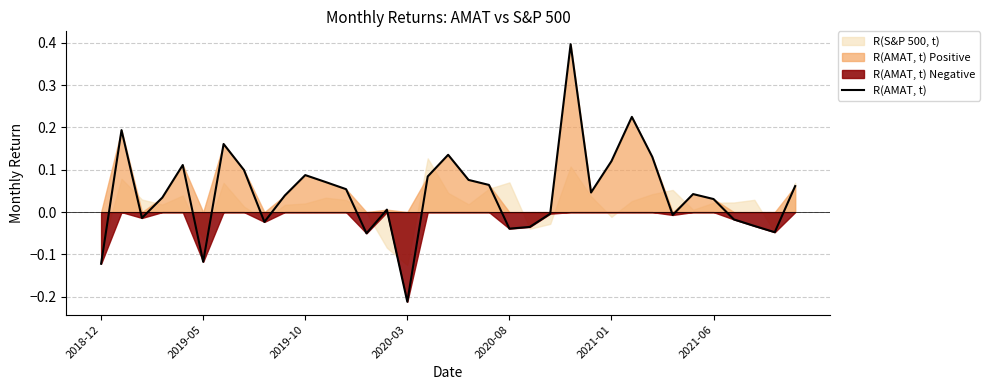

Reading left to right, transcribe all the data shown in this chart.

-0.1	0.2	-0.0	0.0	0.1	-0.1	0.2	0.1	-0.0	0.0	0.1	0.1	0.1	-0.1	0.0	-0.2	0.1	0.1	0.1	0.1	-0.0	-0.0	-0.0	0.4	0.0	0.1	0.2	0.1	-0.0	0.0	0.0	-0.0	-0.0	-0.0	0.1